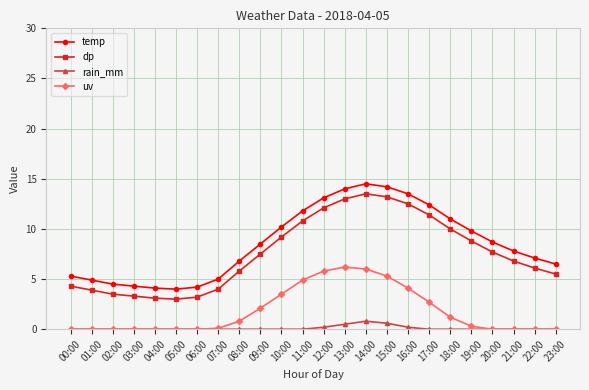

At which category does the chart reach its peak across all series?

14:00